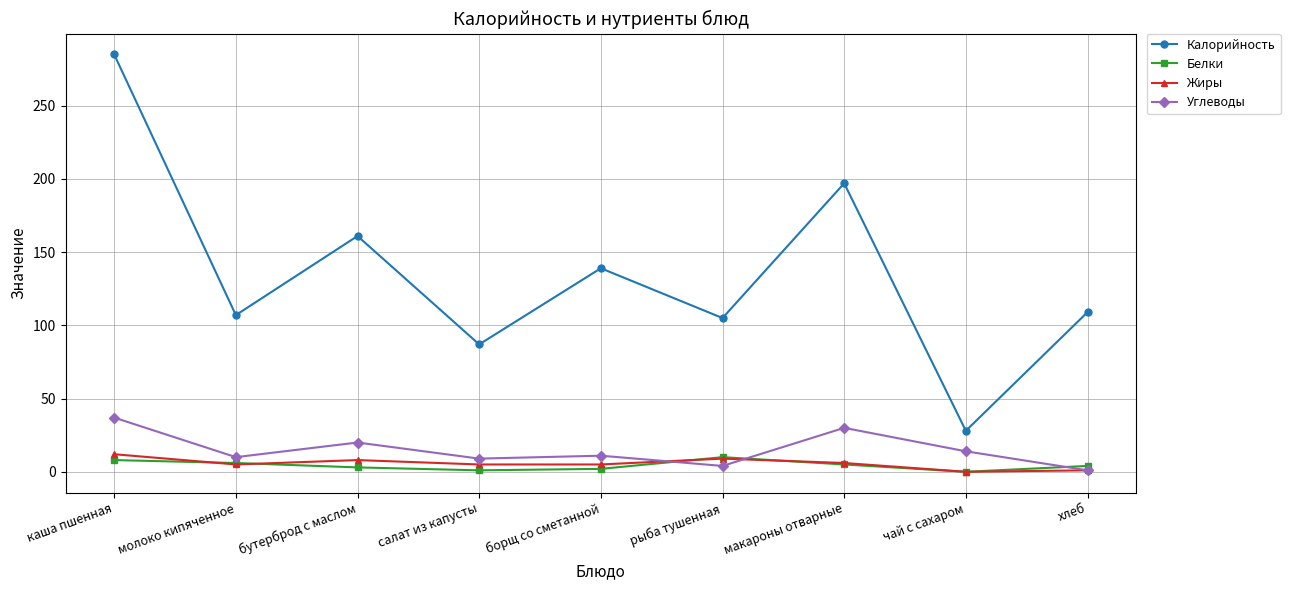

What is the approximate value of Калорийность at рыба тушенная, to the nearest 50?

100